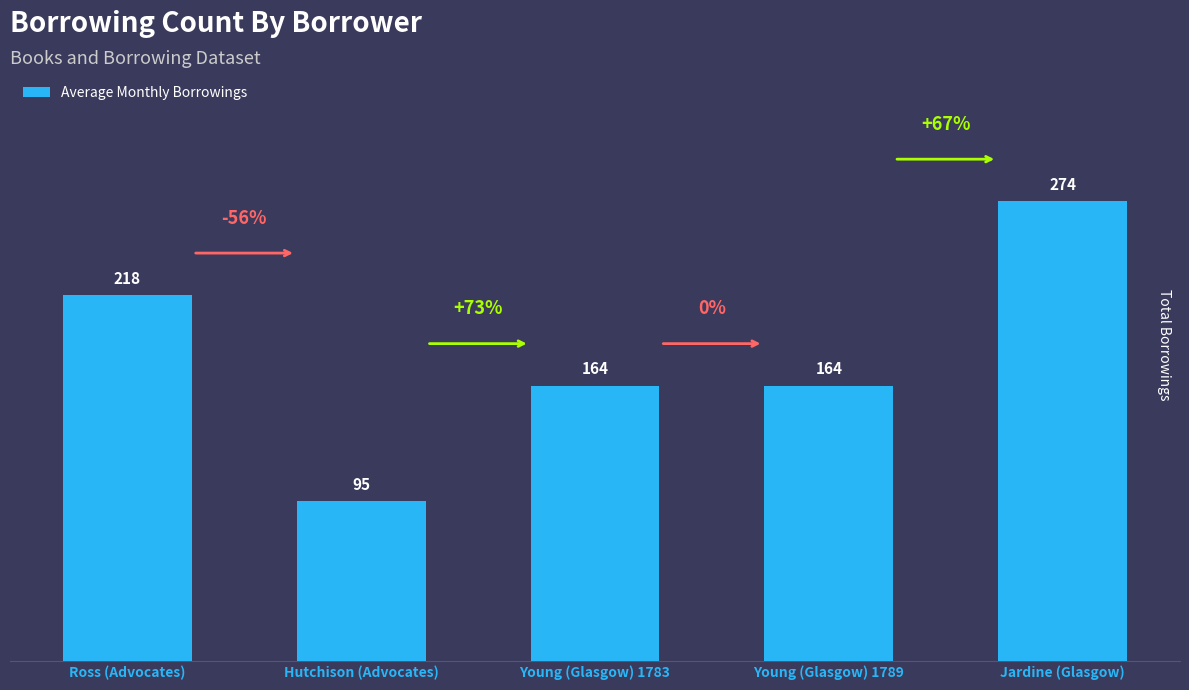

Reading left to right, what are all the values shown in this chart?

Ross (Advocates)=218	Hutchison (Advocates)=95	Young (Glasgow) 1783=164	Young (Glasgow) 1789=164	Jardine (Glasgow)=274